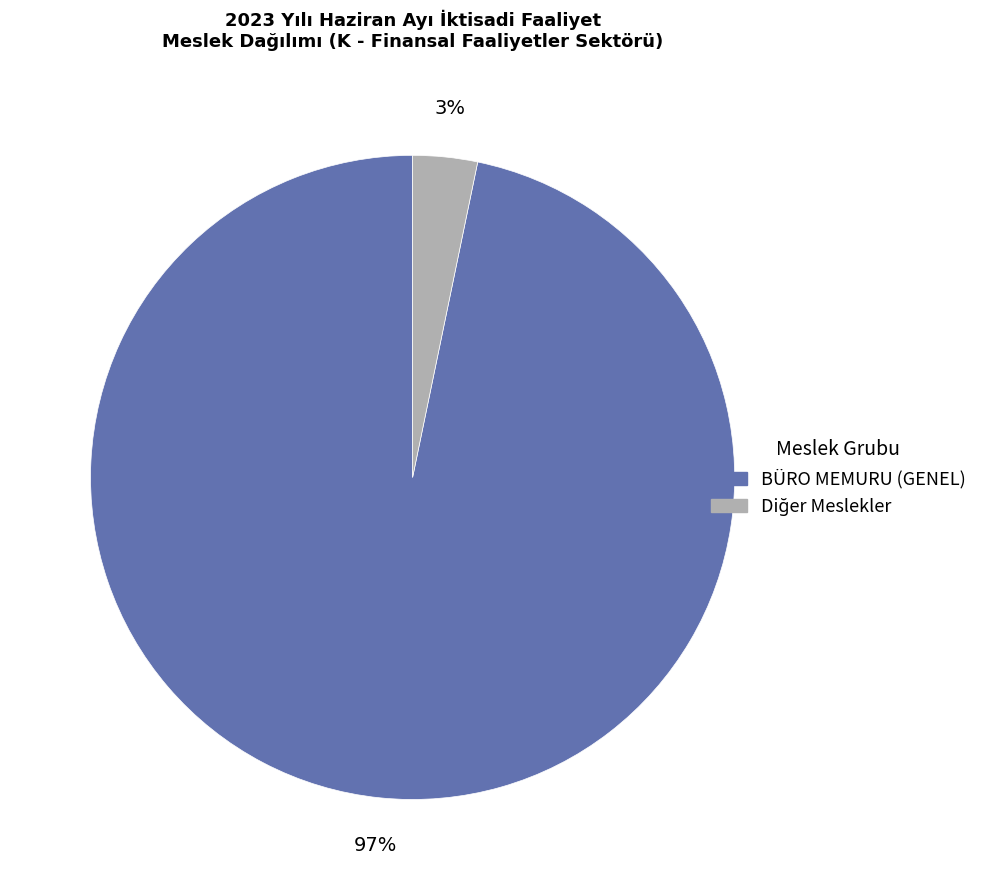

To the nearest percent, what is the average slice percentage?

50%